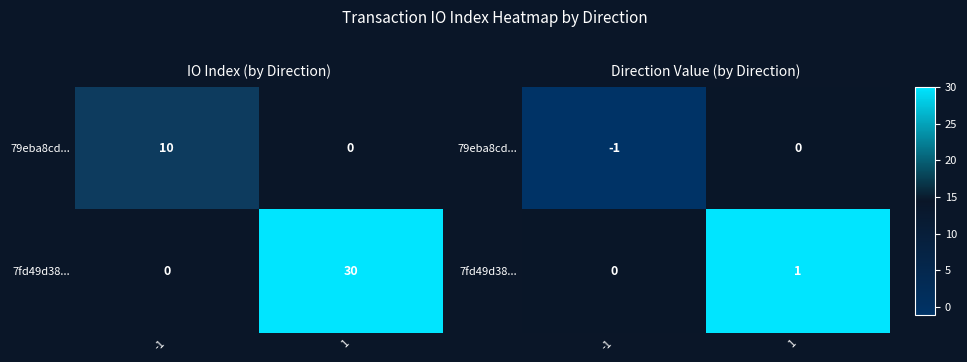

How many values in the 7fd49d38... series are below 1?

1